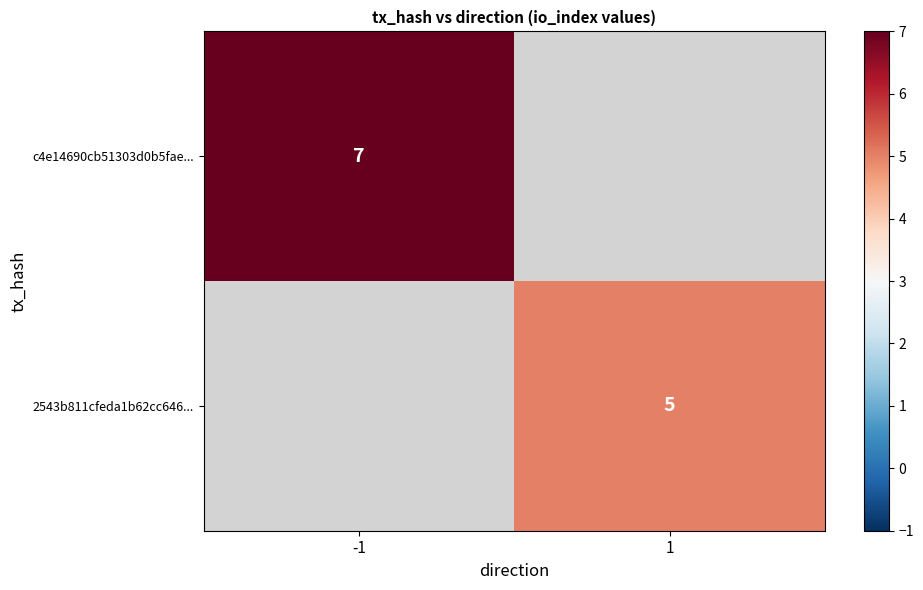

True or false: c4e14690cb51303d0b5fae... has a value of 7 at -1.

True